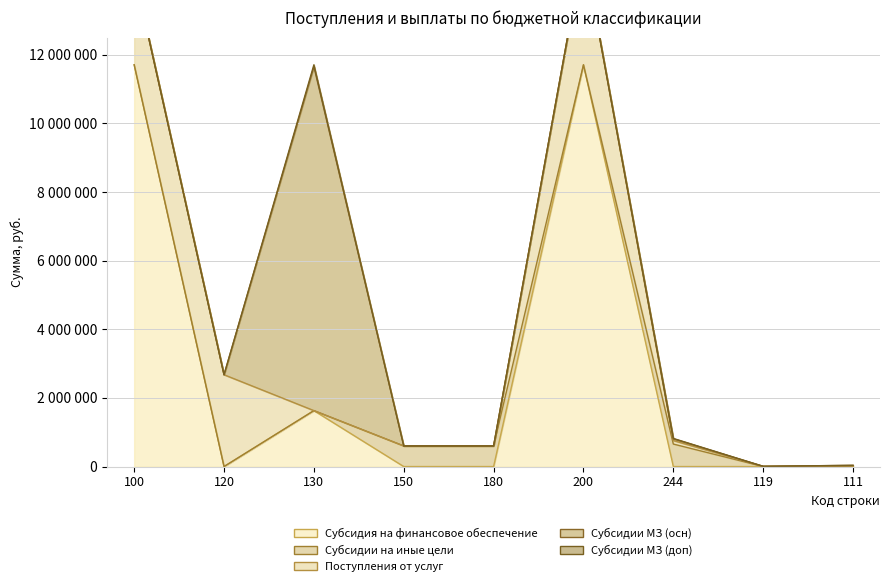

Which series has the widest spread of values?

Субсидия на финансовое обеспечение